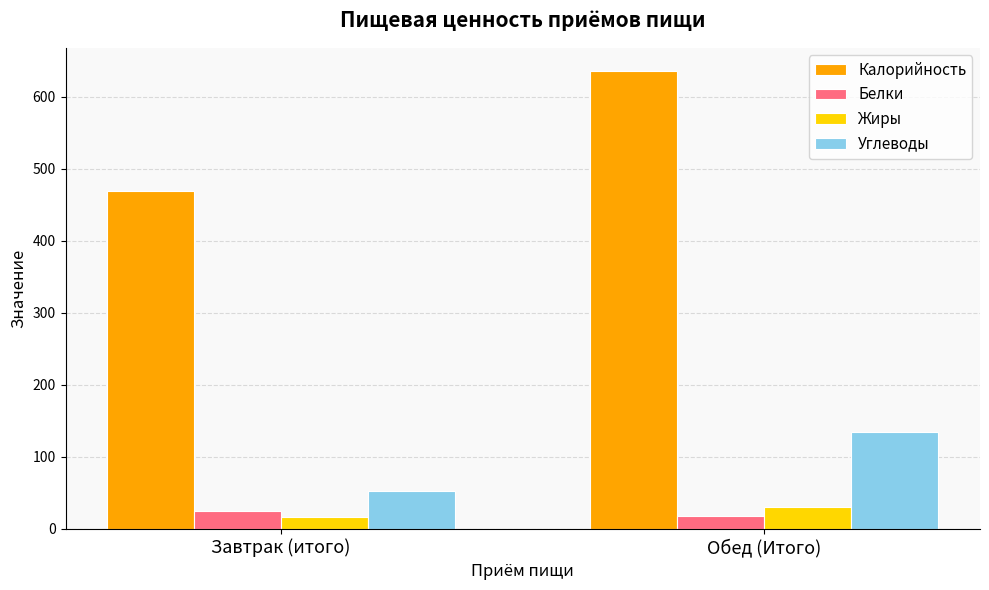

Is it true that Жиры equals 17 at Завтрак (итого)?

True